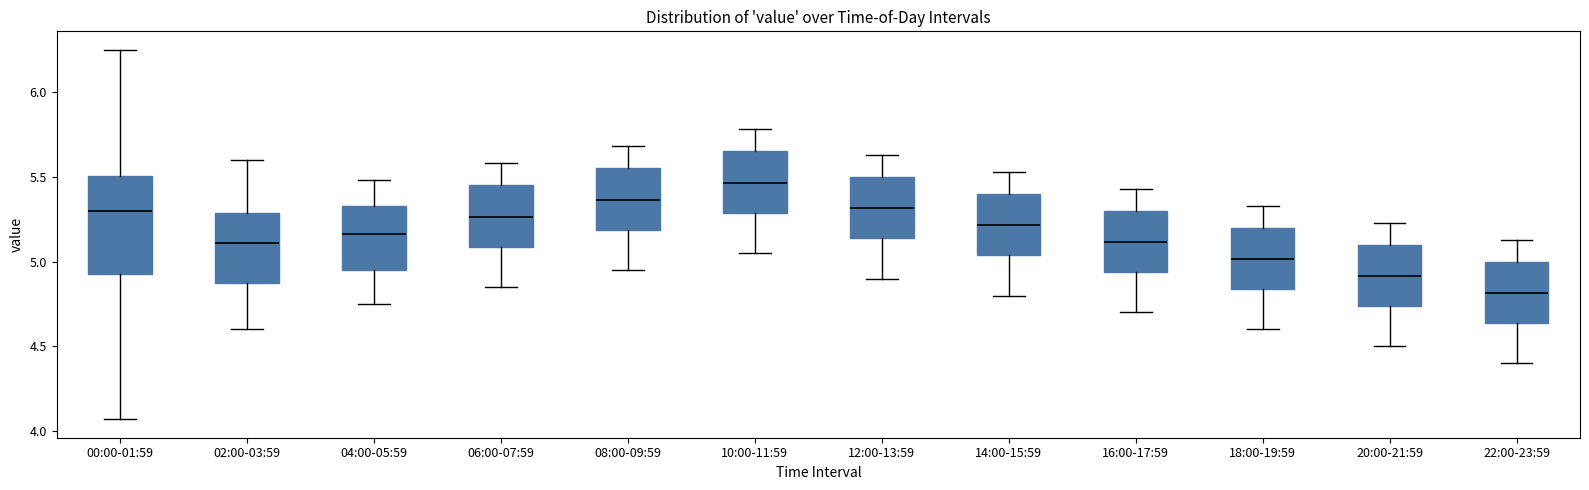

Comparing the boxes themselves (not the whiskers), which one is the tallest?

00:00-01:59